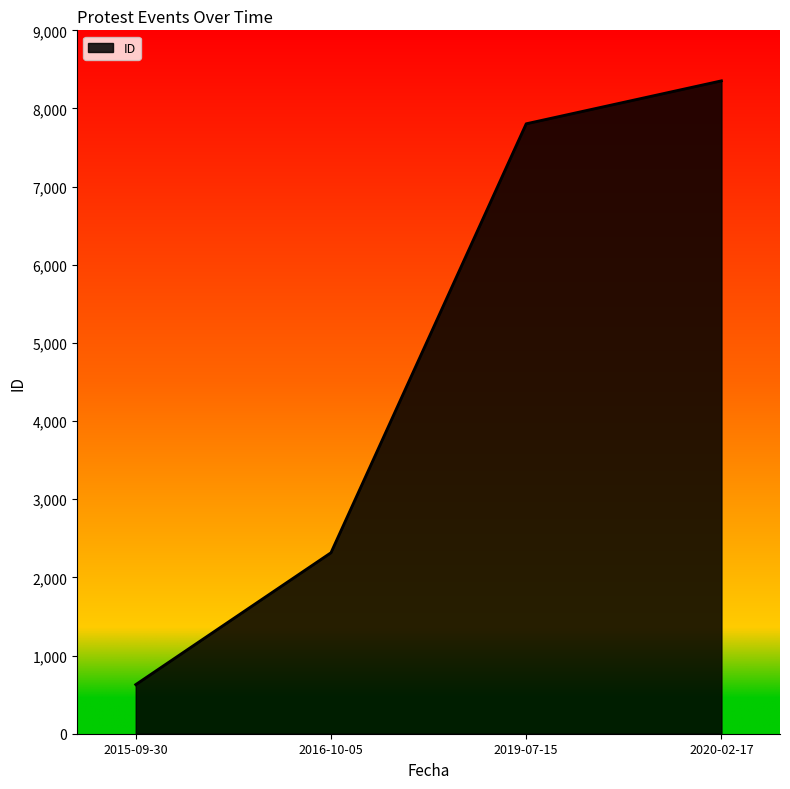

What is the sum of the values at 2020-02-17 and 2015-09-30?

8982.5